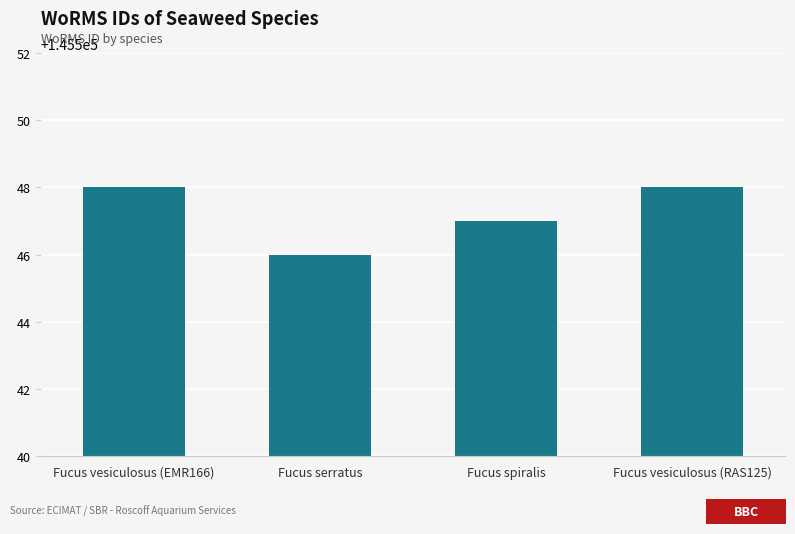

The chart shows a value of 190949 at Fucus spiralis. True or false?

False